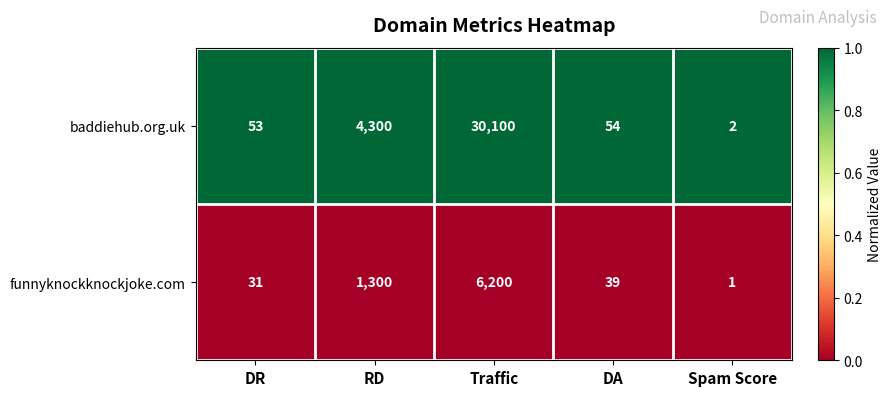

Reading right to left, extract all data points from this chart.

baddiehub.org.uk: 2	54	30100	4300	53
funnyknockknockjoke.com: 1	39	6200	1300	31